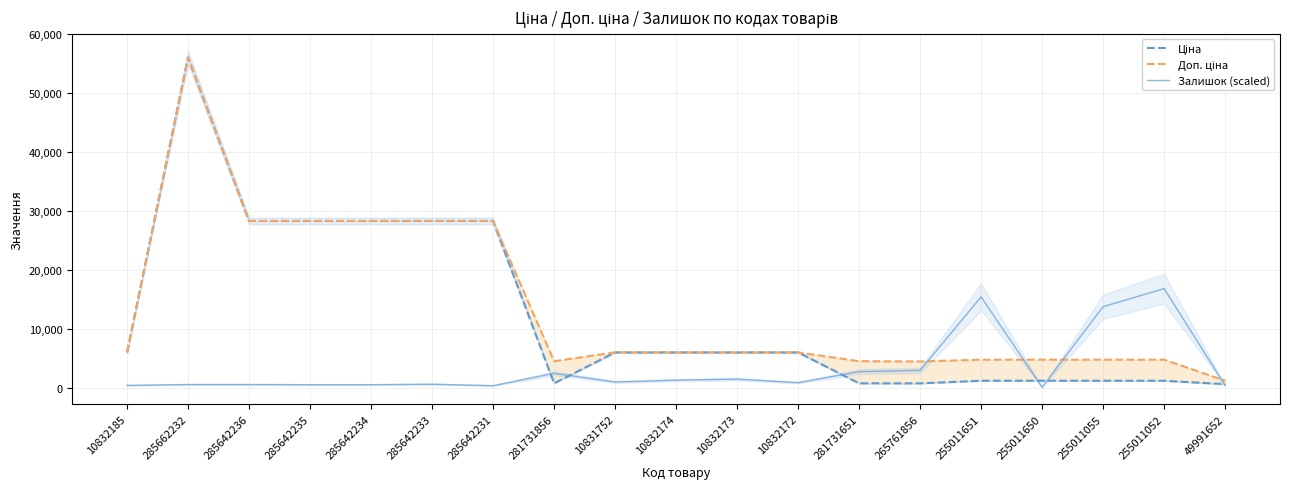

What is the sum of all Доп. ціна values?

261243.5